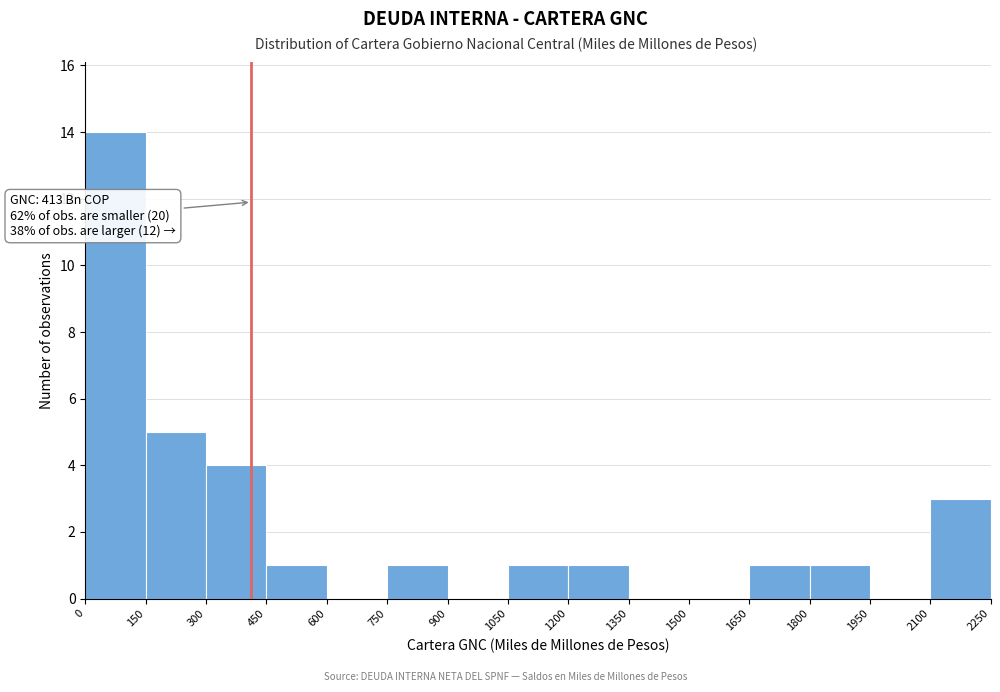

Over which range of the x-axis is the bar tallest?

0 to 150